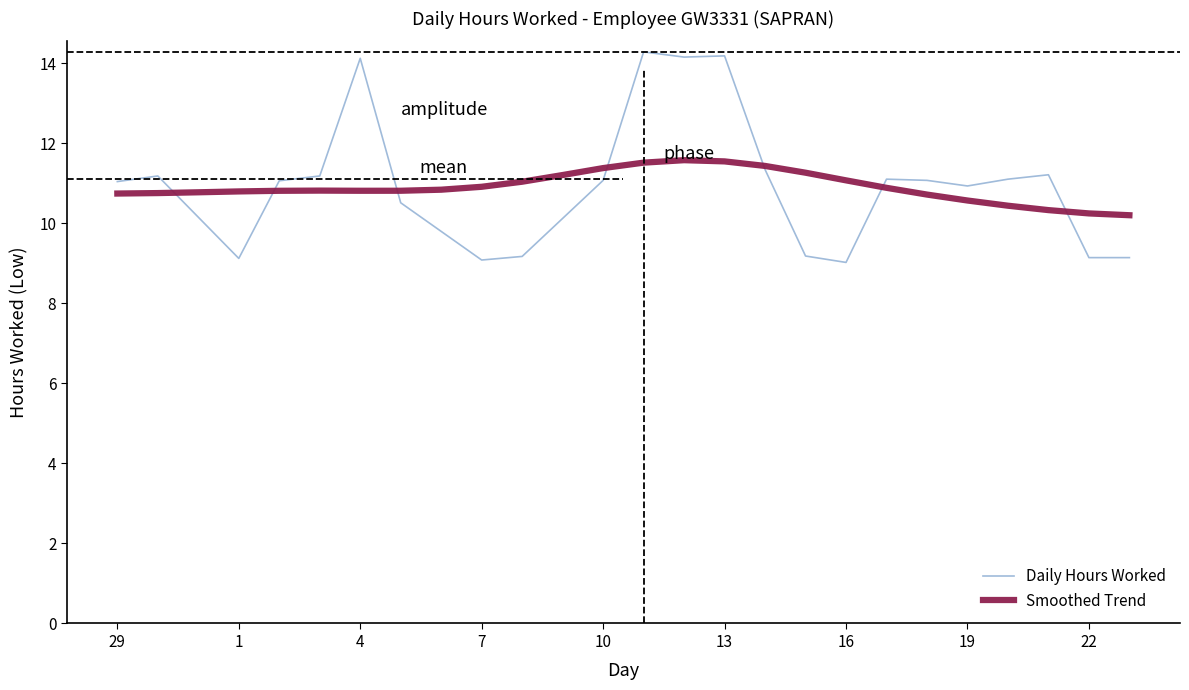

Rank the series by their maximum value, from lowest to highest.

Smoothed Trend, Daily Hours Worked